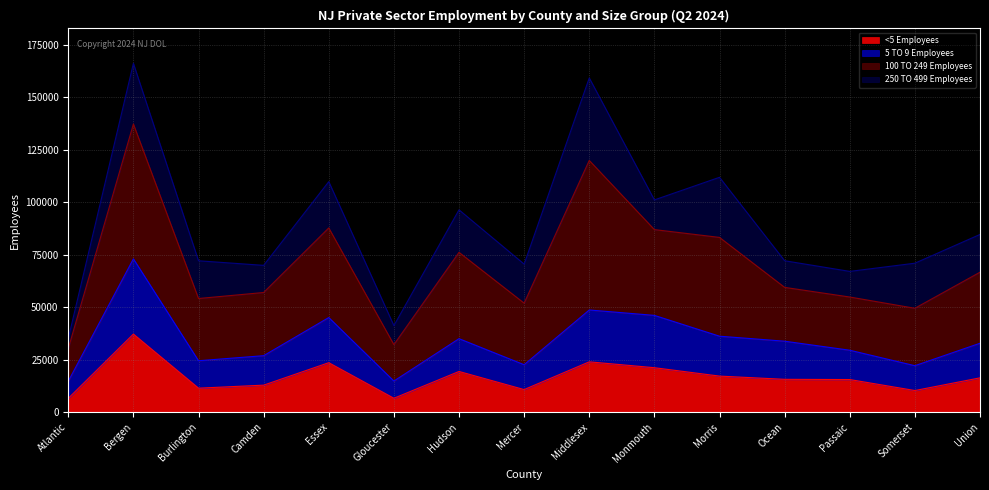

At which label does <5 Employees reach its peak?

Bergen